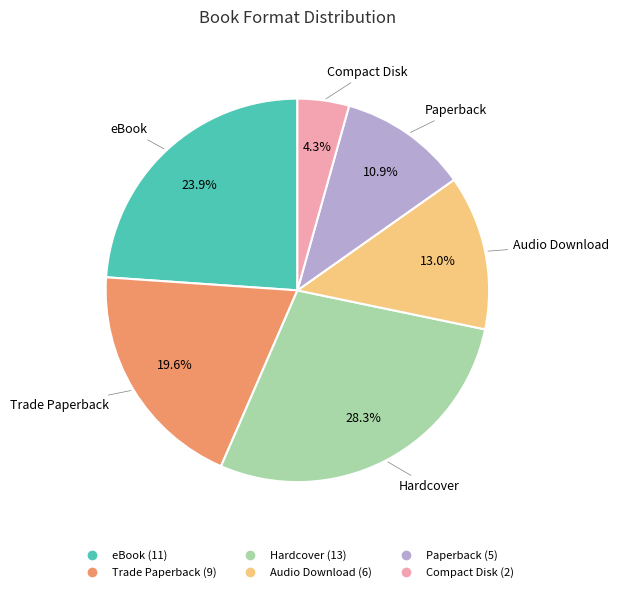

Is Compact Disk the majority of the pie?

No